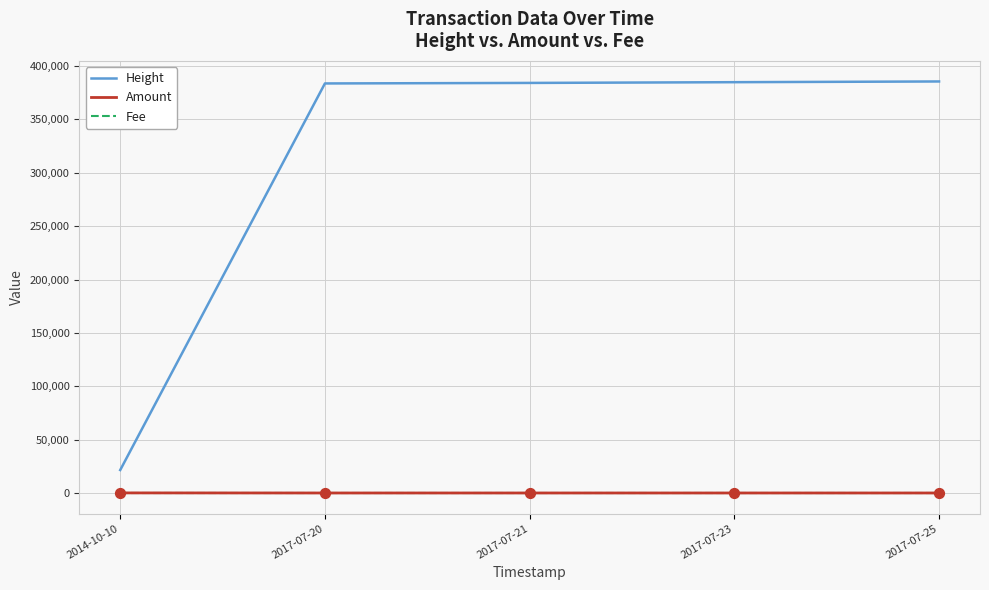

Is the value of Height at 2017-07-21 greater than the value of Fee at 2017-07-21?

Yes